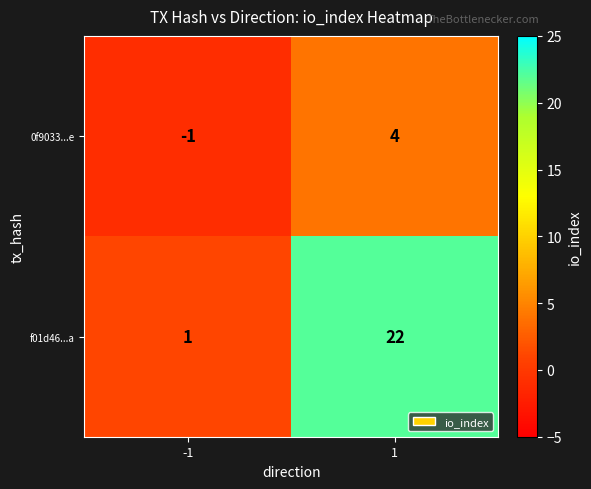

What is the maximum value for f01d46...a?

22